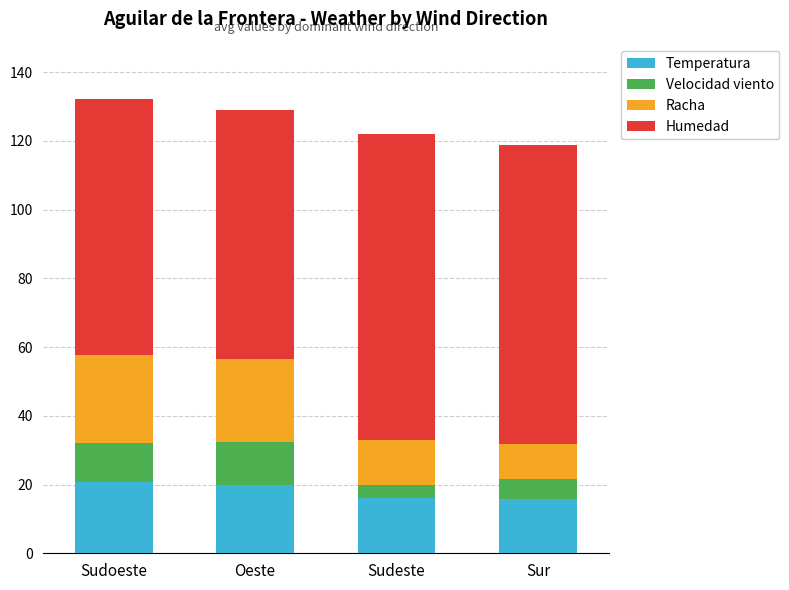

What is the difference between the maximum and second lowest values in the Temperatura series?

4.8